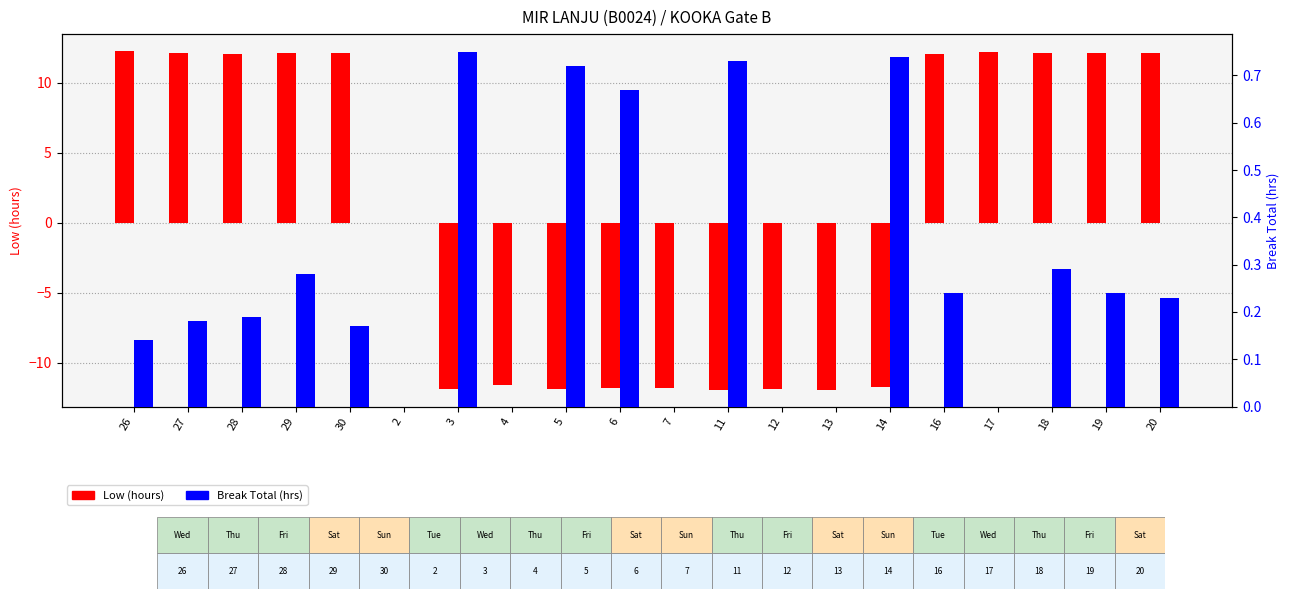

What is the label of the 9th bar from the left?

5